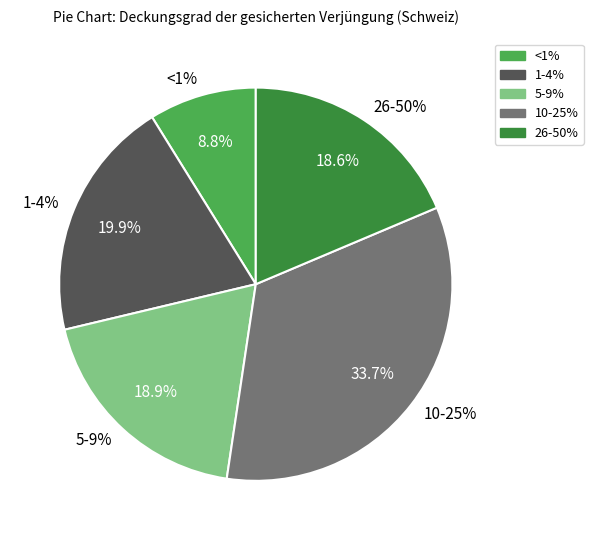

To the nearest percent, what is the difference between the largest and smallest slice percentages?

25%